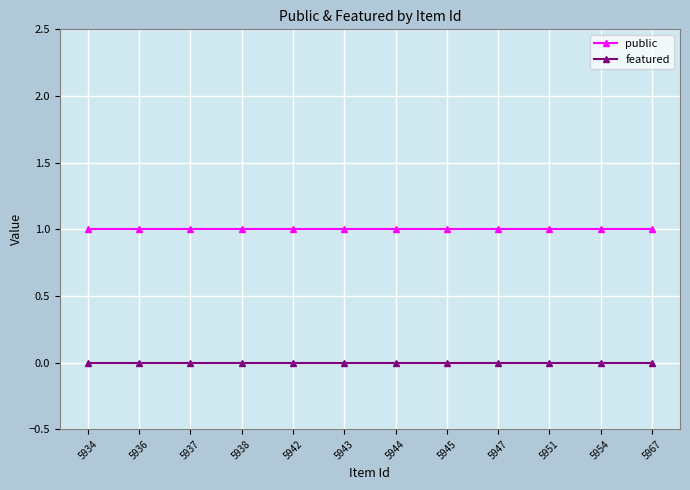

What is the spread (max minus min) of values at 5947?

1